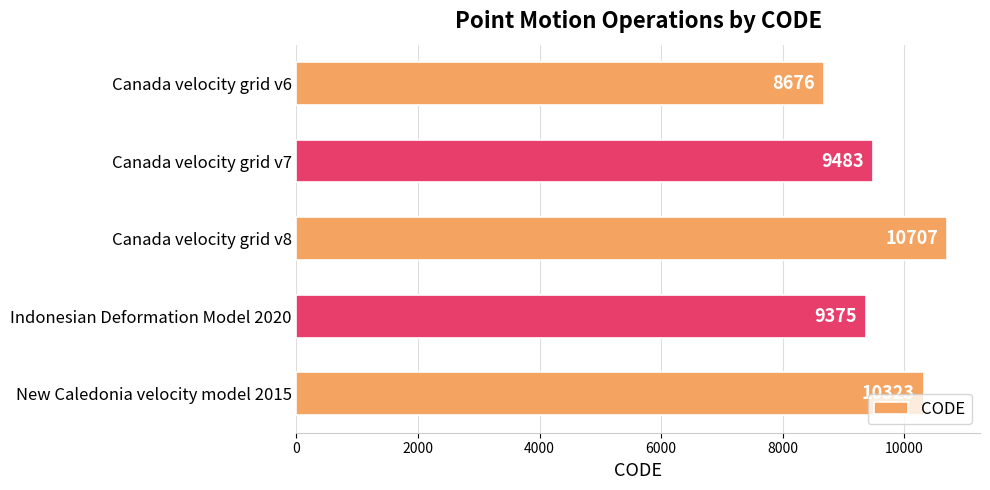

Where is the data nearest to the value 9691?

Canada velocity grid v7